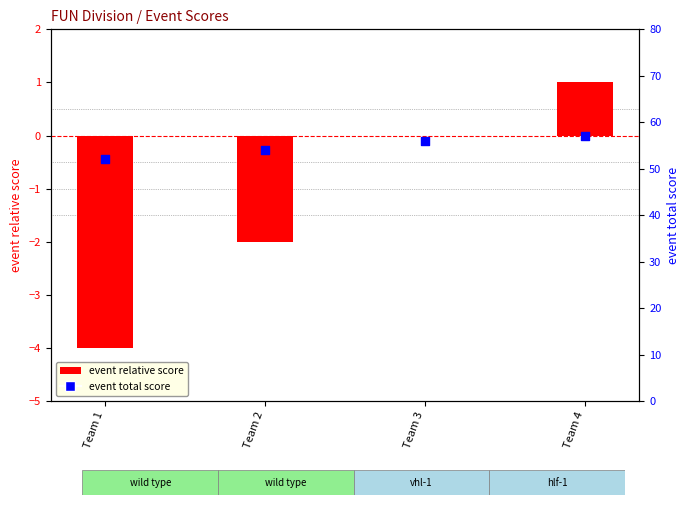

What is the total value across all series at Team 3?

56